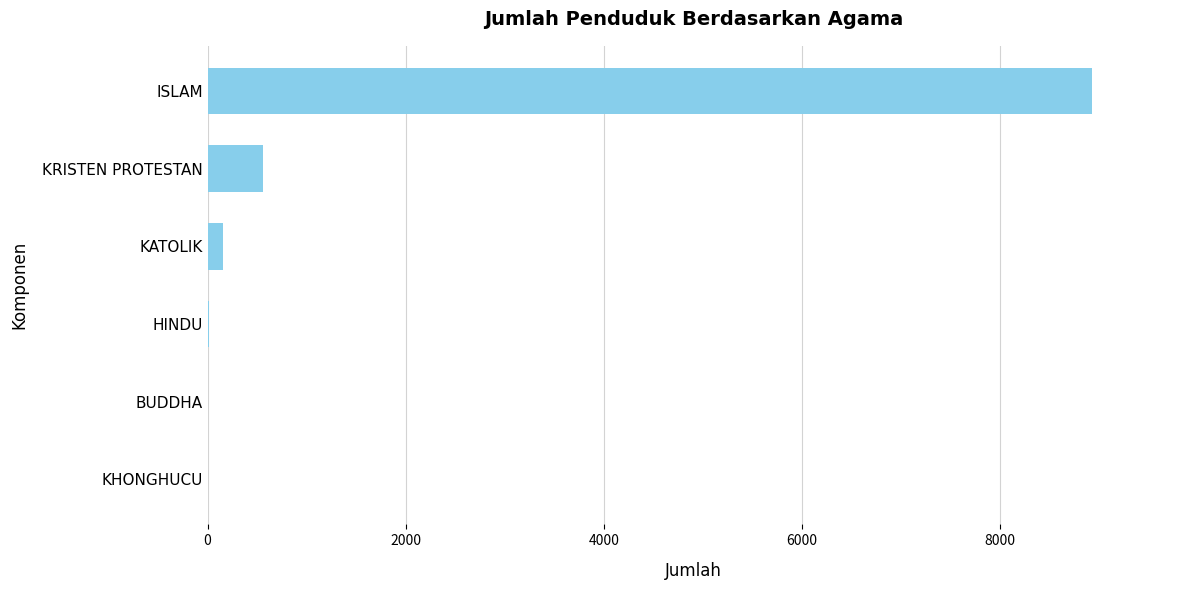

Which label corresponds to the largest value in the chart?

ISLAM